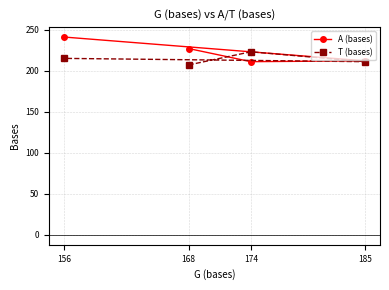

Between 185 and 156, which series saw the biggest shift?

A (bases)